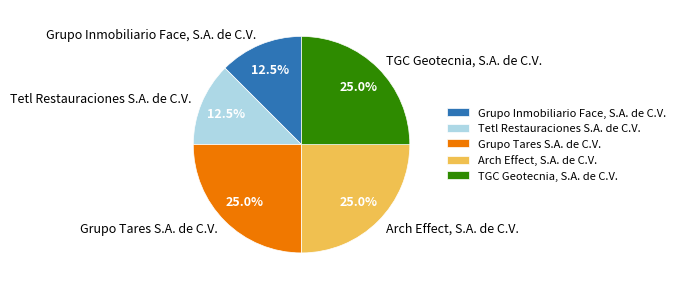

Approximately how many times larger is the value at Grupo Inmobiliario Face, S.A. de C.V. compared to Tetl Restauraciones S.A. de C.V.?

1.0